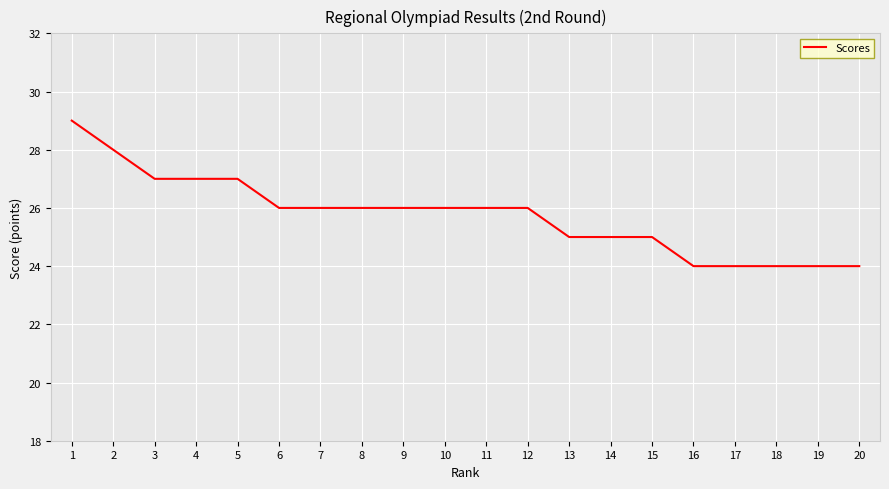

The chart shows a value of 42 at 7. True or false?

False